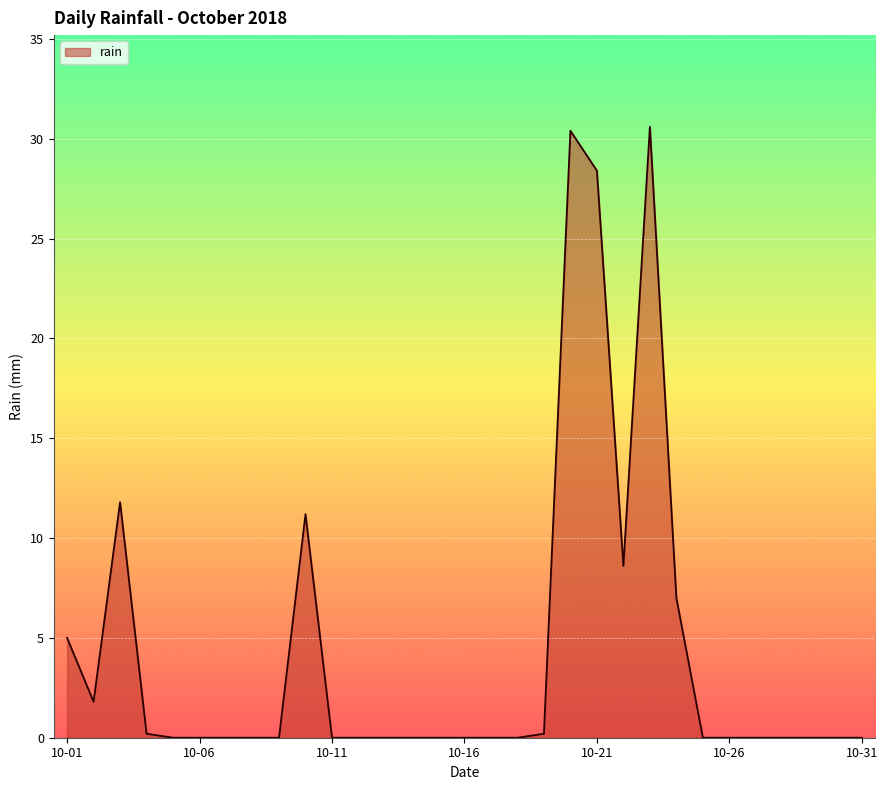

What is the difference between the maximum and minimum values?

30.6